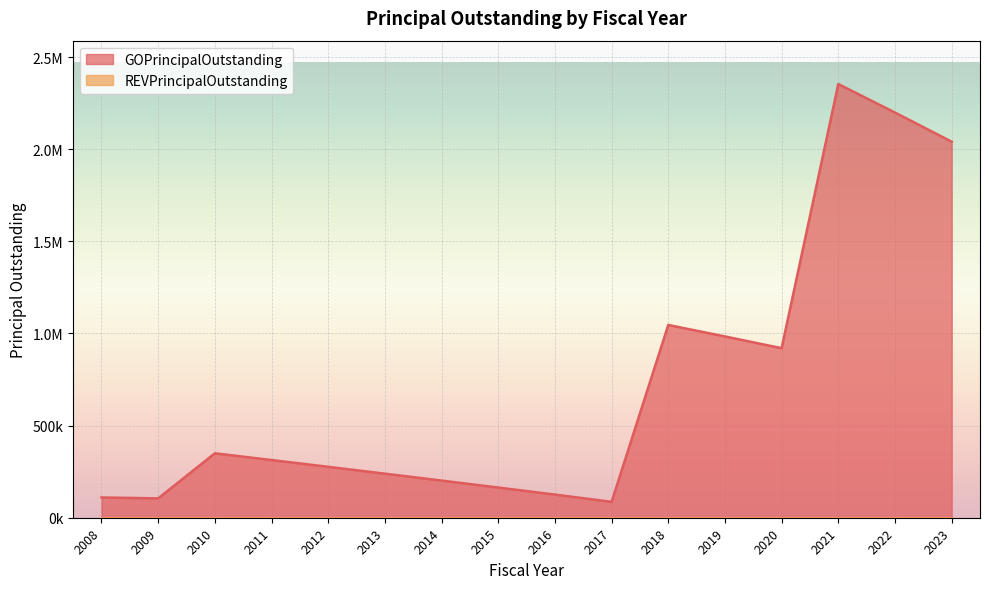

Reading left to right, list all the values displayed in this chart.

2008=110000.0	2009=104978.6	2010=349696.1	2011=313138.9	2012=276292.7	2013=239142.5	2014=201672.5	2015=163866.1	2016=125705.8	2017=86173.1	2018=1046248.7	2019=983912.2	2020=920142.2	2021=2353916.2	2022=2199210.4	2023=2041000.0